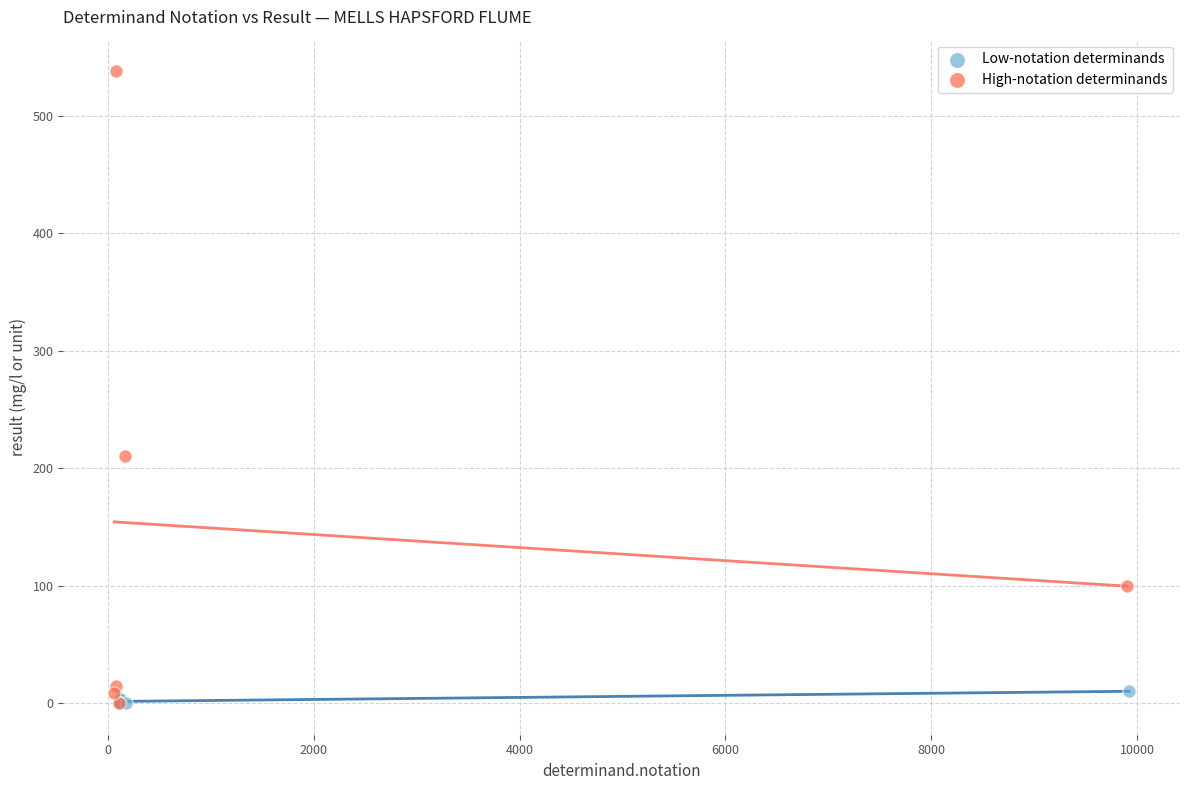

Which series has the largest Y range (max minus min)?

High-notation determinands